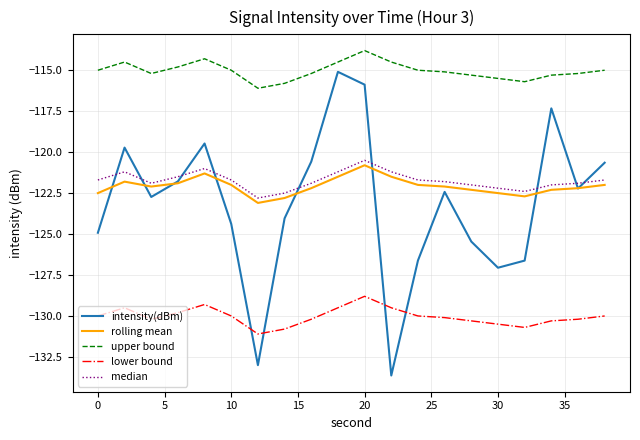

Does the chart have visible grid lines?

Yes